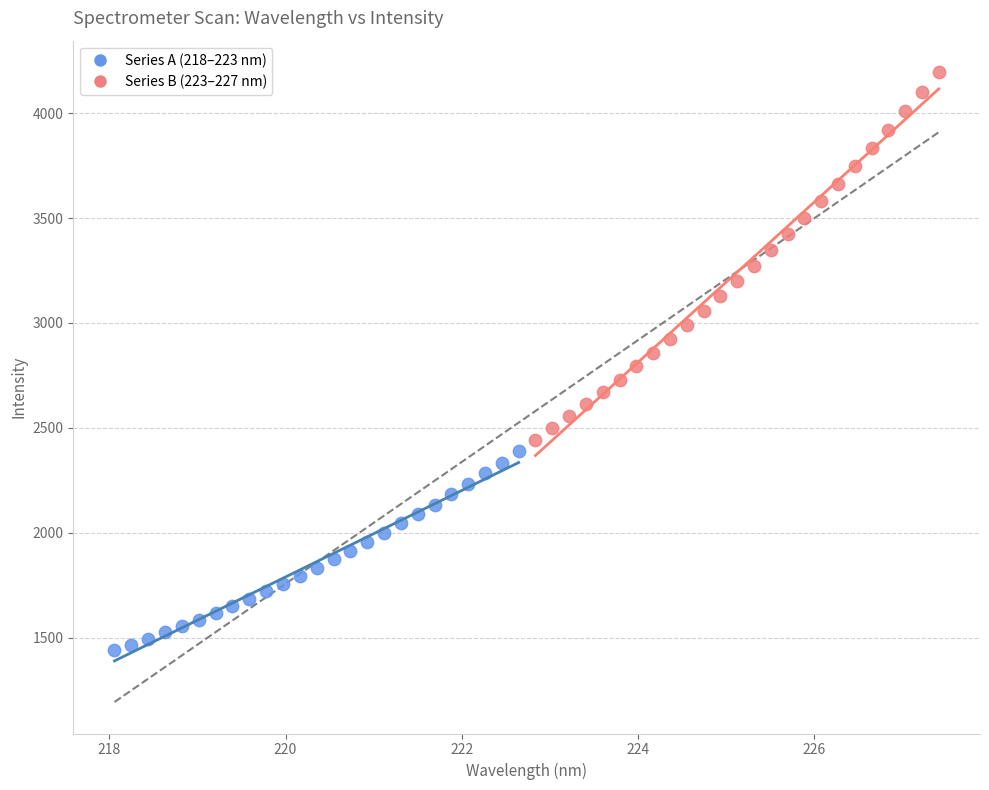

Which series contains the lowest Y value?

Series A (218–223 nm)